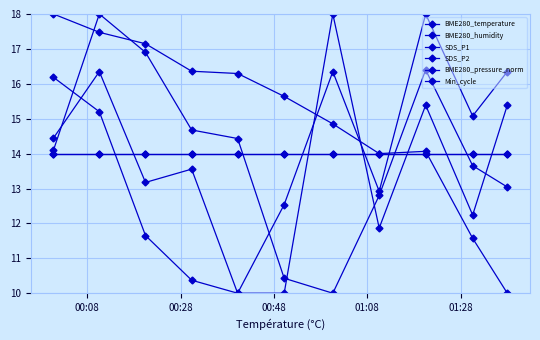

Does the chart have visible grid lines?

Yes